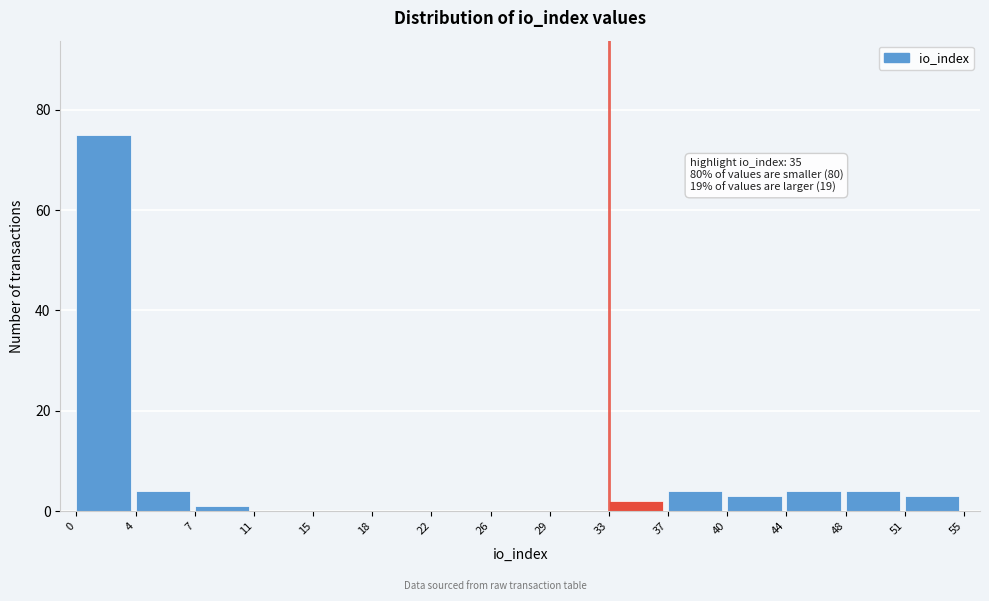

Which range on the x-axis has the tallest bar?

0 to 4